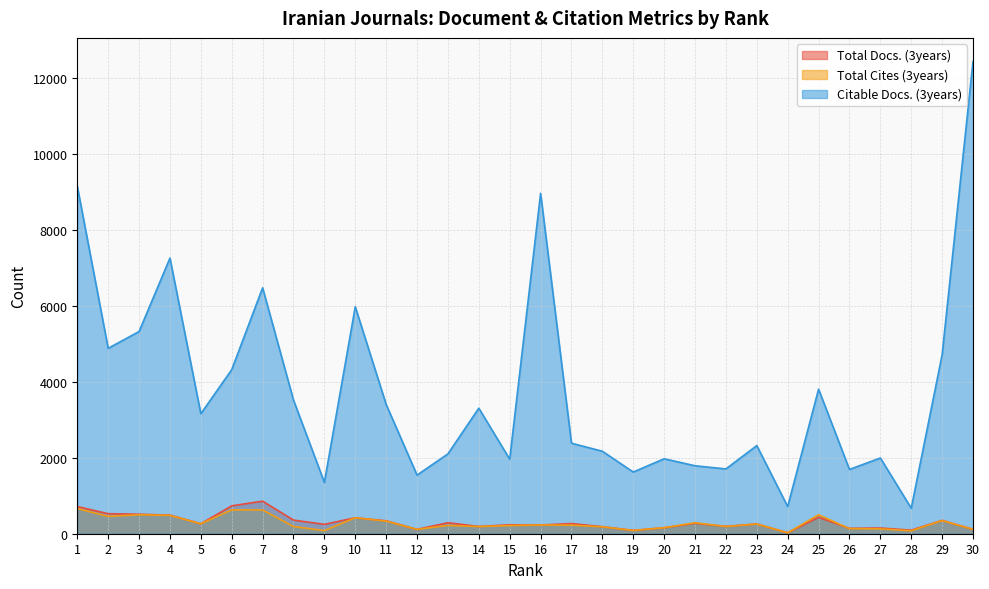

Where do Total Cites (3years) and Total Docs. (3years) first cross each other?

21 and 22